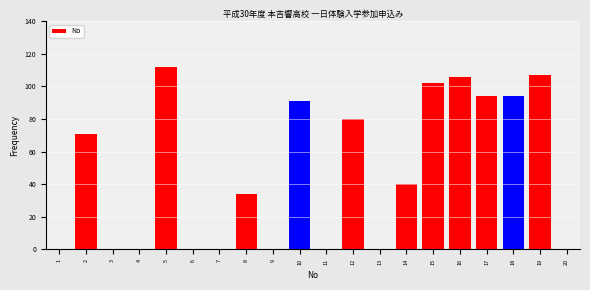

Reading left to right, extract all data points from this chart.

1=0	2=71	3=0	4=0	5=112	6=0	7=0	8=34	9=0	10=91	11=0	12=80	13=0	14=40	15=102	16=106	17=94	18=94	19=107	20=0